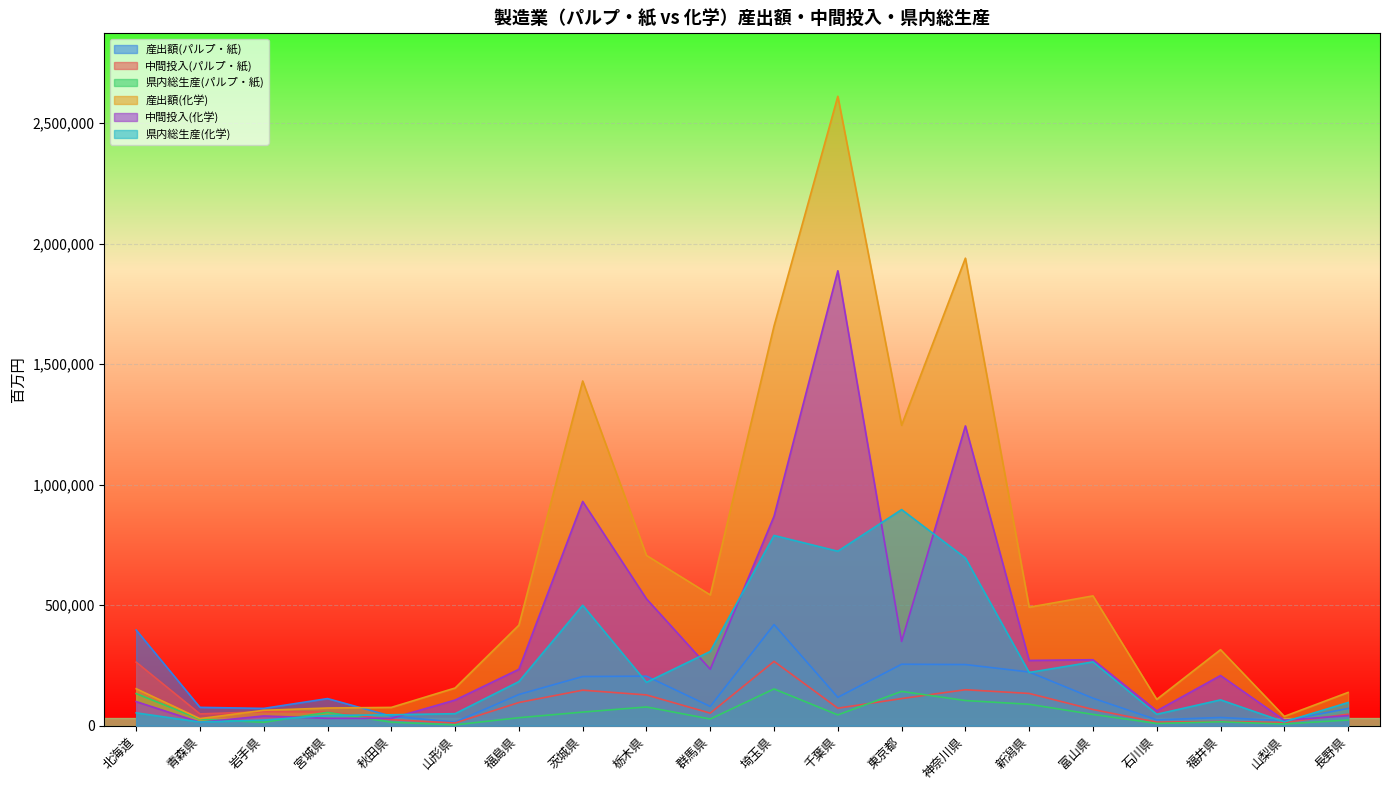

What is the label of the 8th point from the right?

東京都